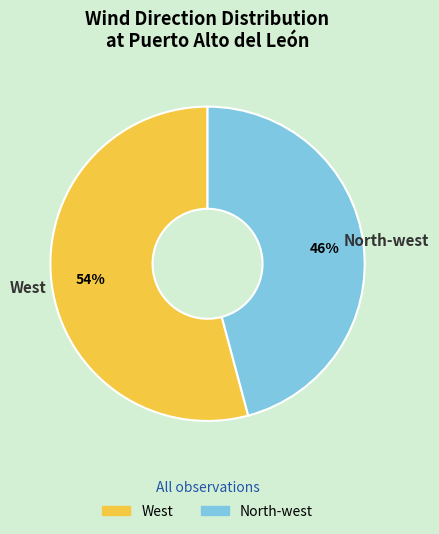

Which category has the smallest portion of the pie?

North-west